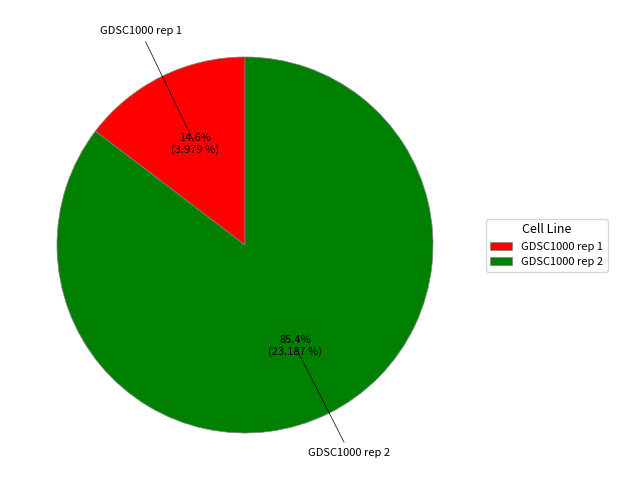

What portion of the pie excludes GDSC1000 rep 1?

85.4%